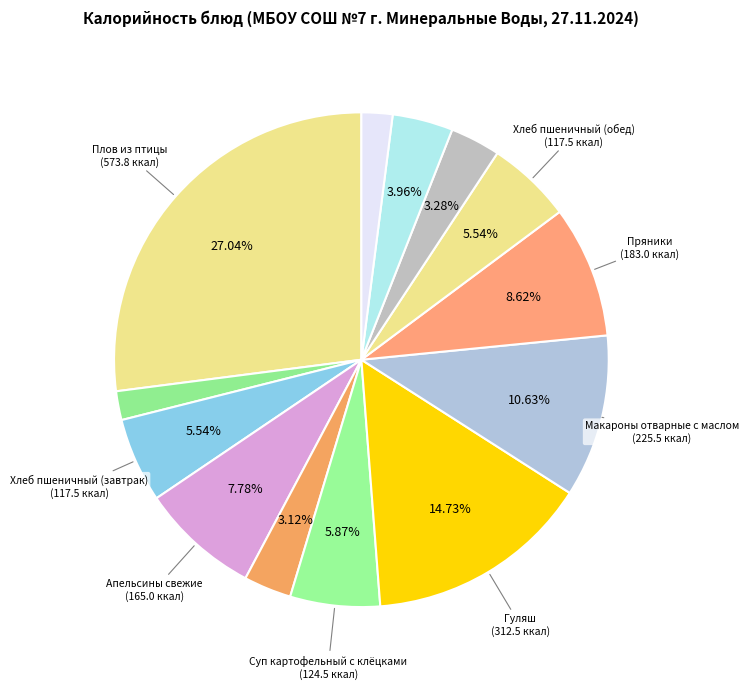

How many segments does this pie chart have?

13